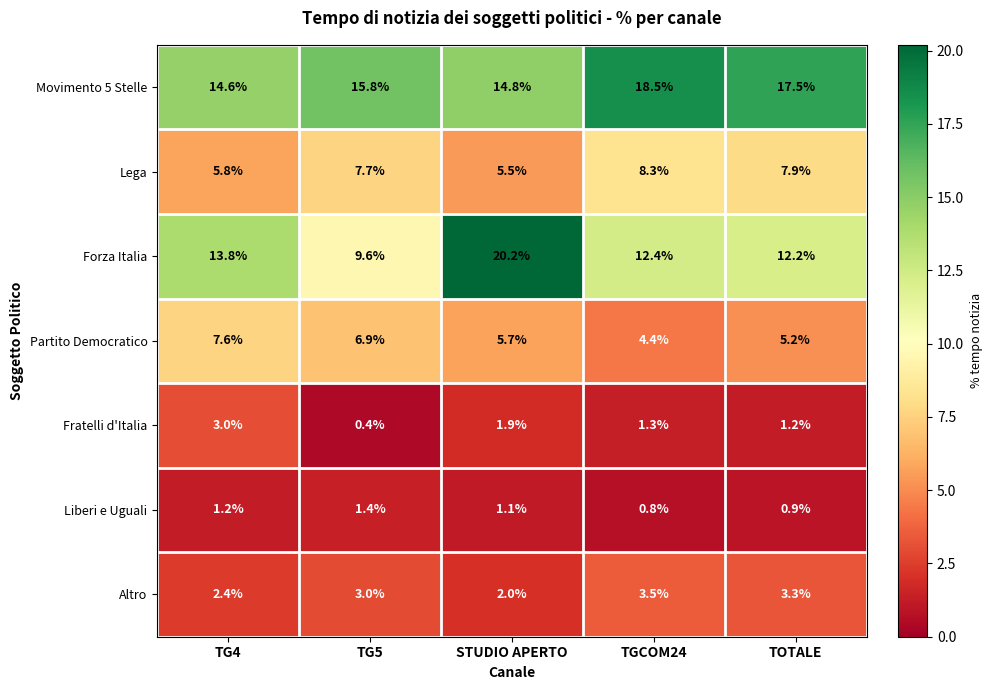

What is the minimum value shown in the chart?

0.4